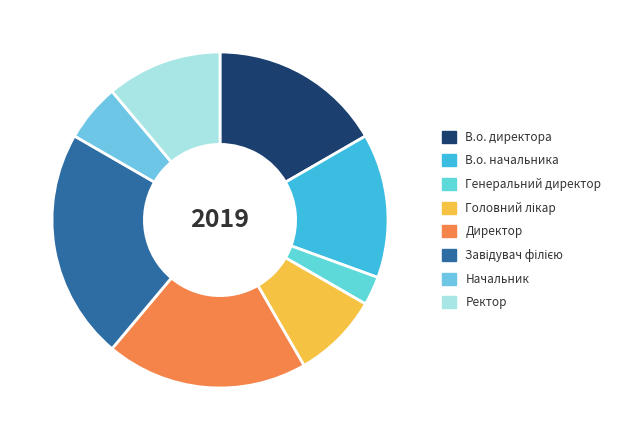

Count the number of slices in the pie.

8